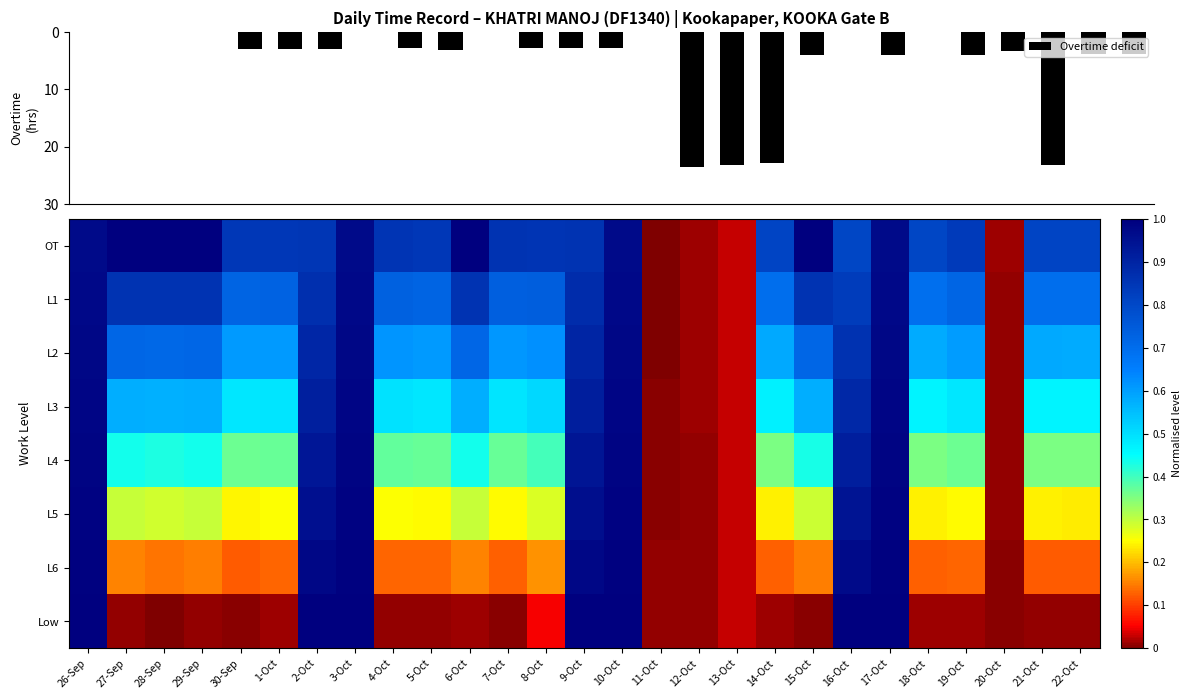

What is the difference between the highest and lowest values at 15-Oct?

1.0